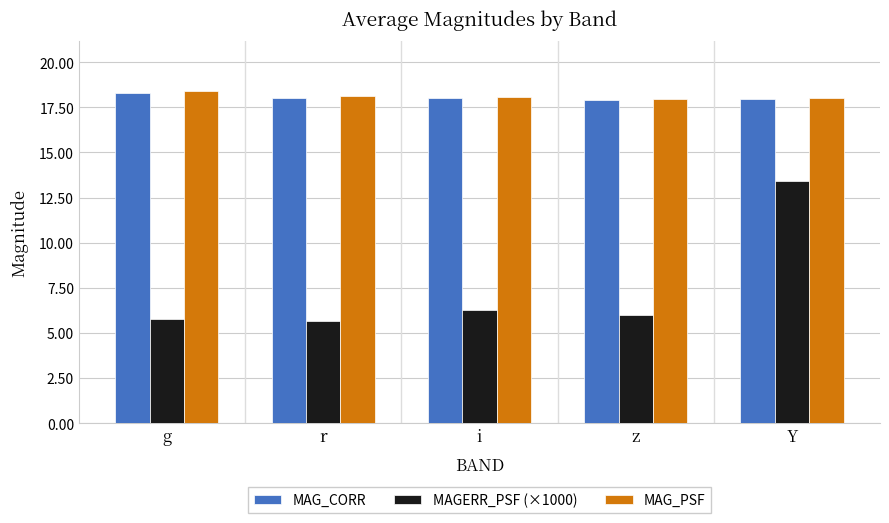

Are the bars grouped side by side (vs. stacked)?

Yes